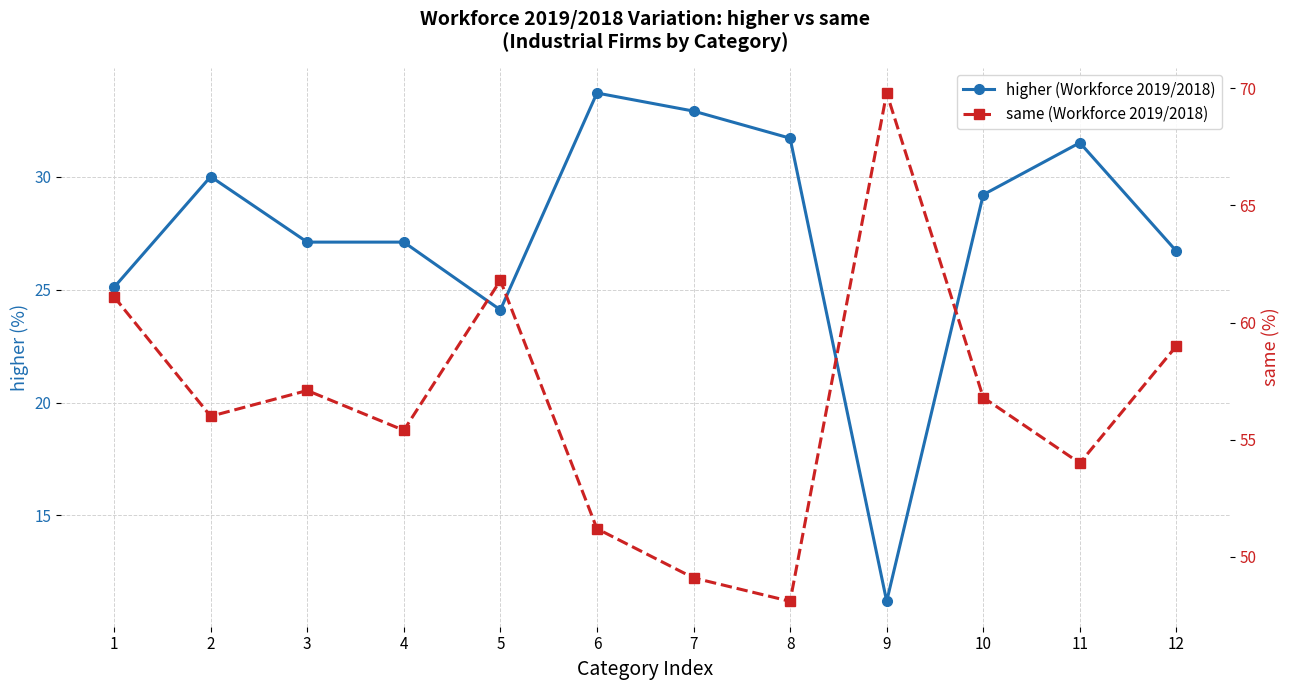

How many lines are shown in the chart?

2